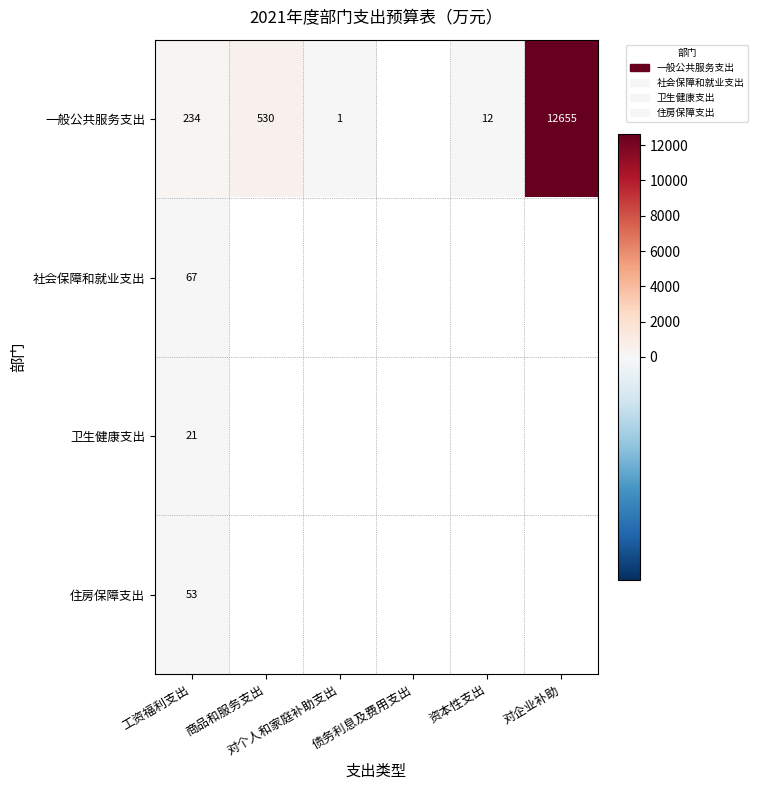

The value of 住房保障支出 at 工资福利支出 is 53.0. True or false?

True